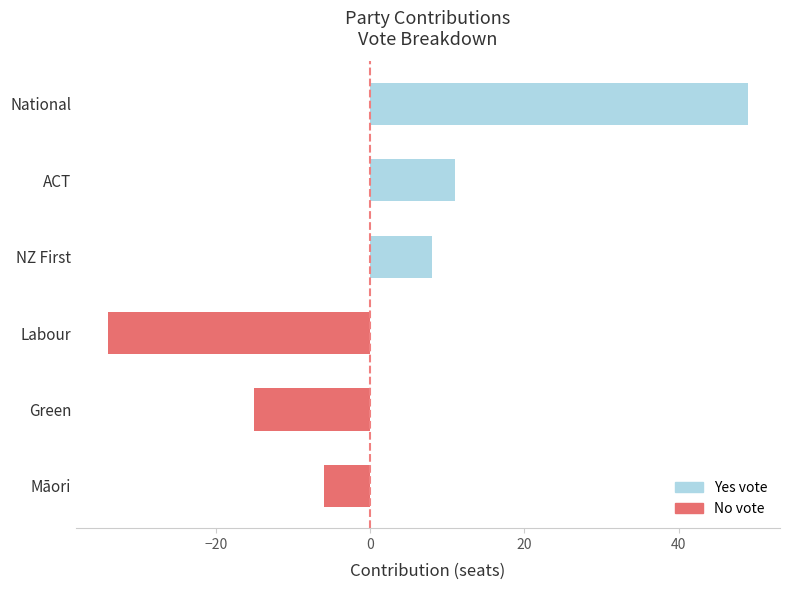

What is the average value?

2